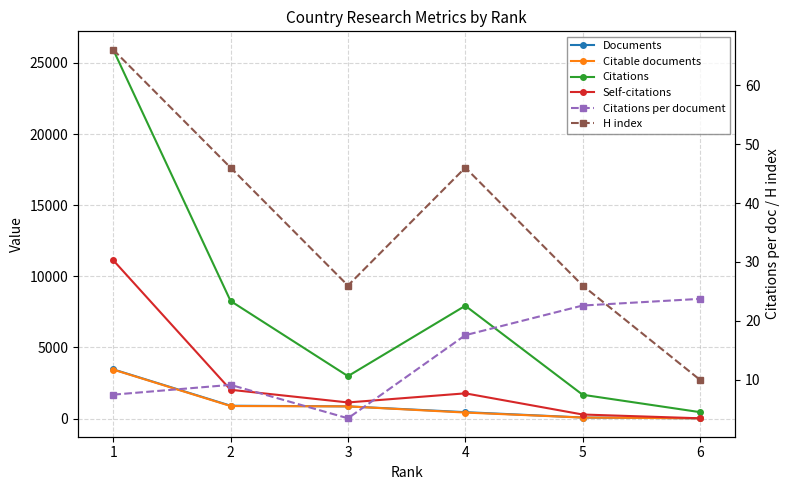

Reading left to right, extract all data points from this chart.

Documents: 1=3460.0	2=903.0	3=858.0	4=451.0	5=74.0	6=19.0
Citable documents: 1=3443.0	2=881.0	3=856.0	4=422.0	5=71.0	6=19.0
Citations: 1=25926.0	2=8264.0	3=2982.0	4=7929.0	5=1673.0	6=451.0
Self-citations: 1=11131.0	2=2023.0	3=1133.0	4=1773.0	5=285.0	6=19.0
Citations per document: 1=7.5	2=9.2	3=3.5	4=17.6	5=22.6	6=23.7
H index: 1=66.0	2=46.0	3=26.0	4=46.0	5=26.0	6=10.0